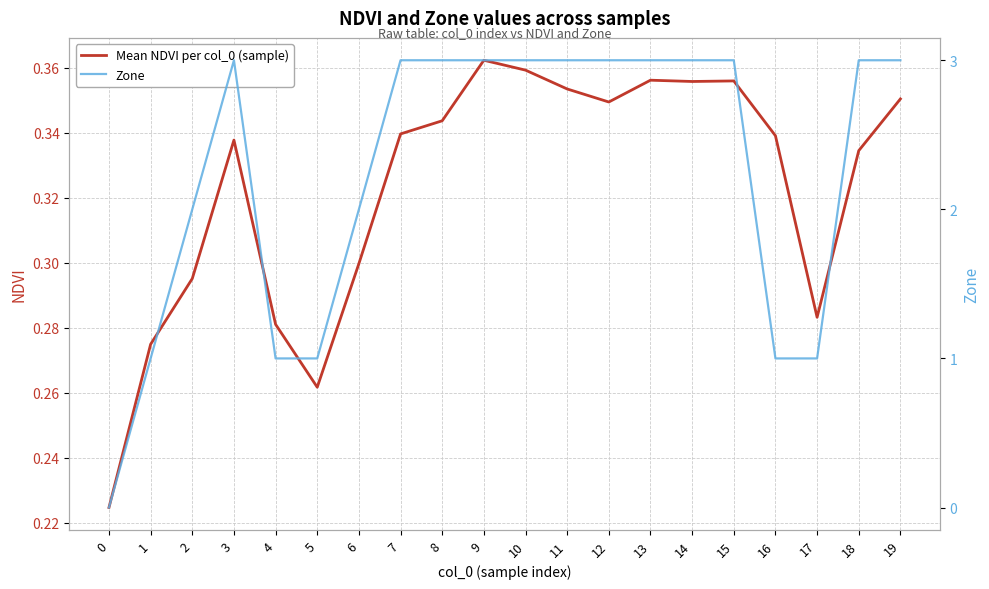

How many lines are shown in the chart?

2